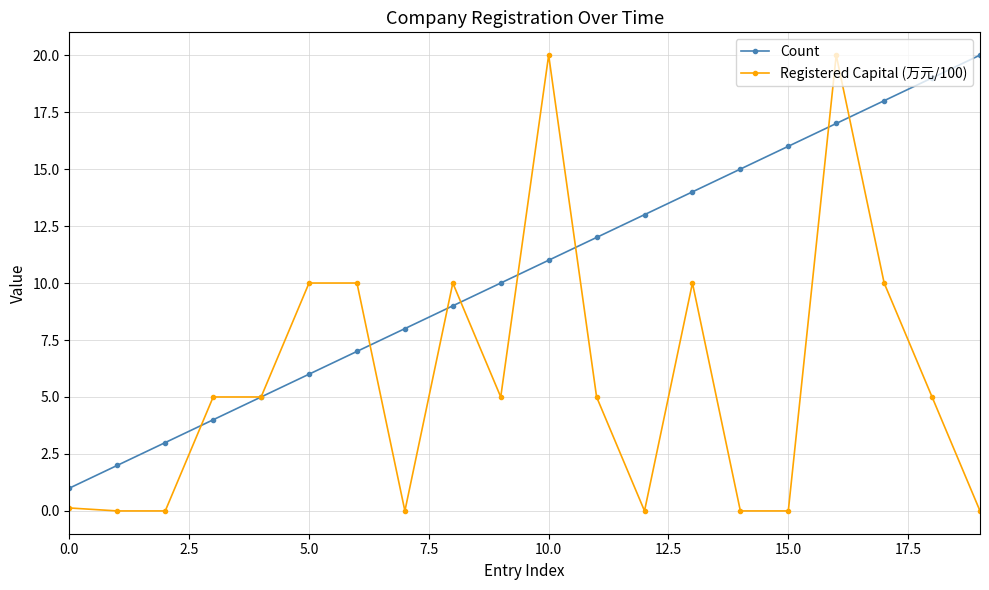

What is the value of the Count point at the 11th from the left?

11.0